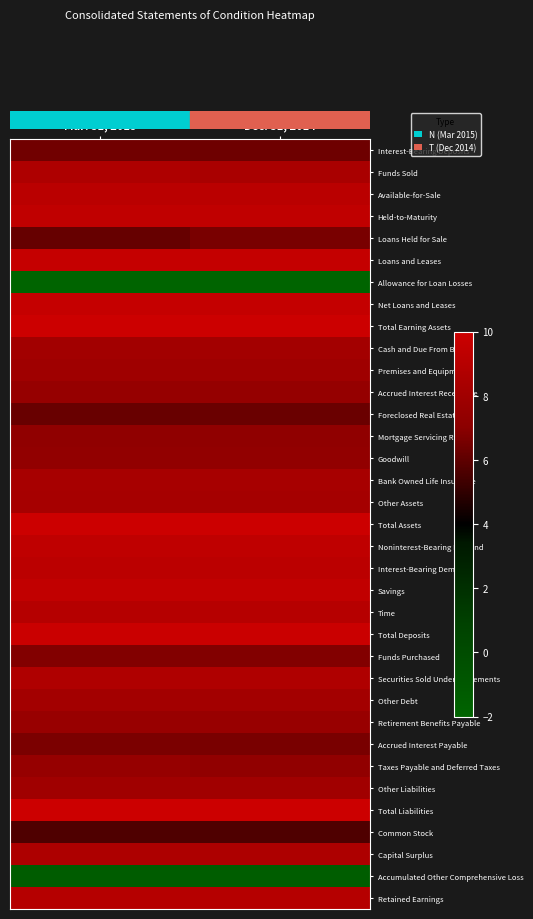

Rank the series by their maximum value, from highest to lowest.

Total Assets, Total Earning Assets, Total Liabilities, Total Deposits, Loans and Leases, Net Loans and Leases, Savings, Held-to-Maturity, Noninterest-Bearing Demand, Interest-Bearing Demand, Available-for-Sale, Time, Retained Earnings, Securities Sold Under Agreements, Funds Sold, Capital Surplus, Bank Owned Life Insurance, Other Assets, Other Debt, Cash and Due From Banks, Other Liabilities, Premises and Equipment, Retirement Benefits Payable, Accrued Interest Receivable, Taxes Payable and Deferred Taxes, Goodwill, Mortgage Servicing Rights, Funds Purchased, Accrued Interest Payable, Loans Held for Sale, Interest-Bearing Deposits, Foreclosed Real Estate, Common Stock, Accumulated Other Comprehensive Loss, Allowance for Loan Losses